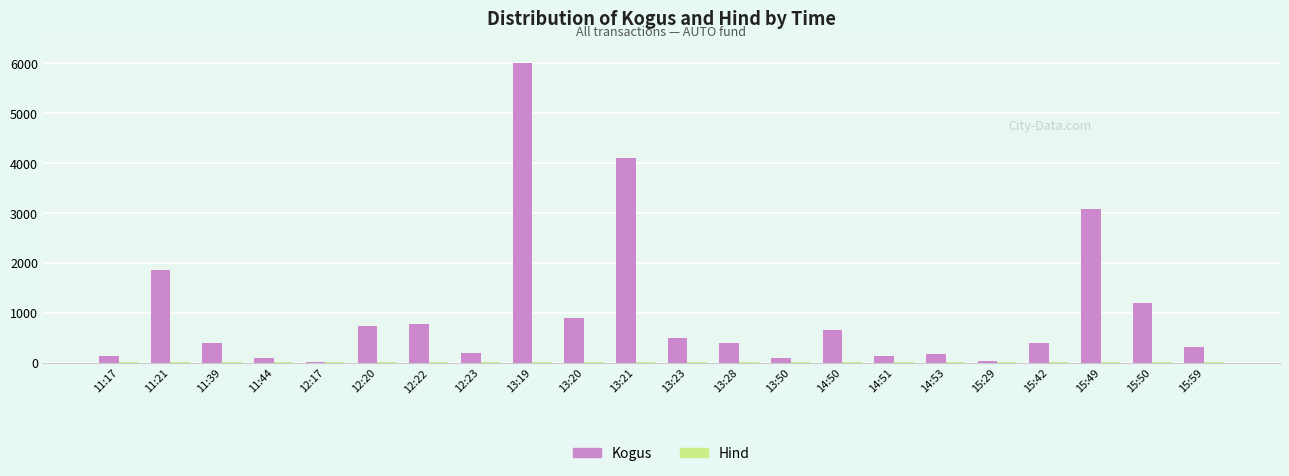

How many groups of bars are there?

22